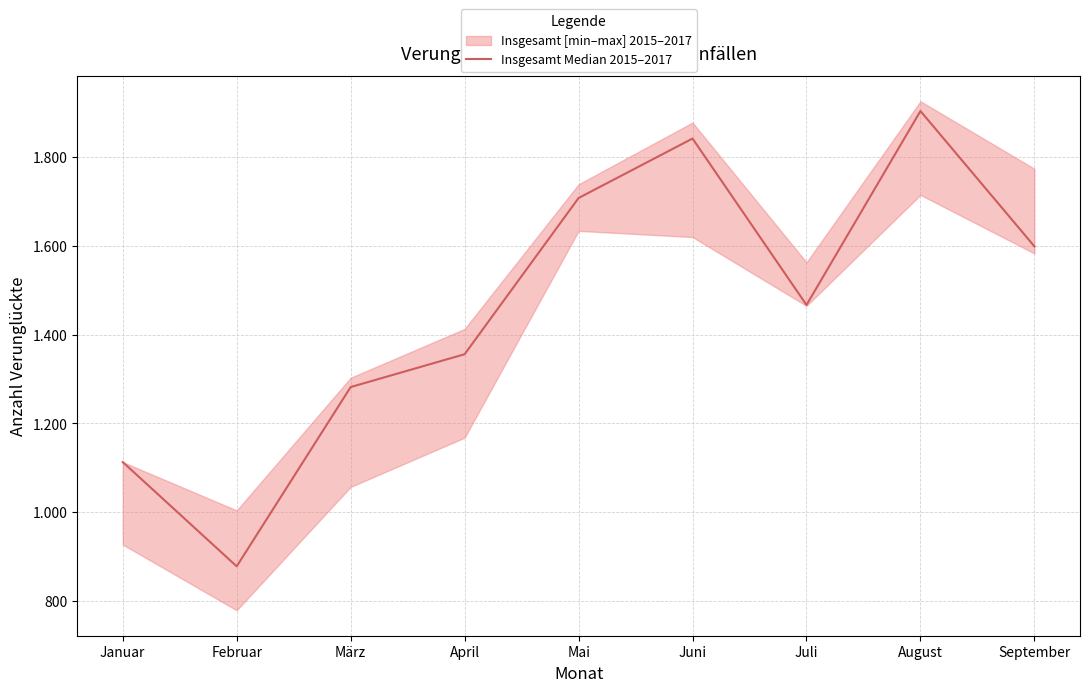

How many lines are shown in the chart?

1